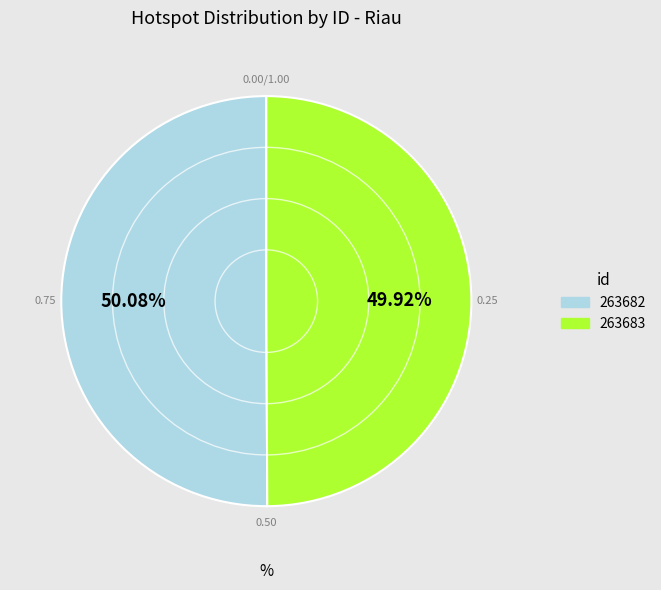

To the nearest percent, what is the combined percentage of 263682 and 263683?

100%